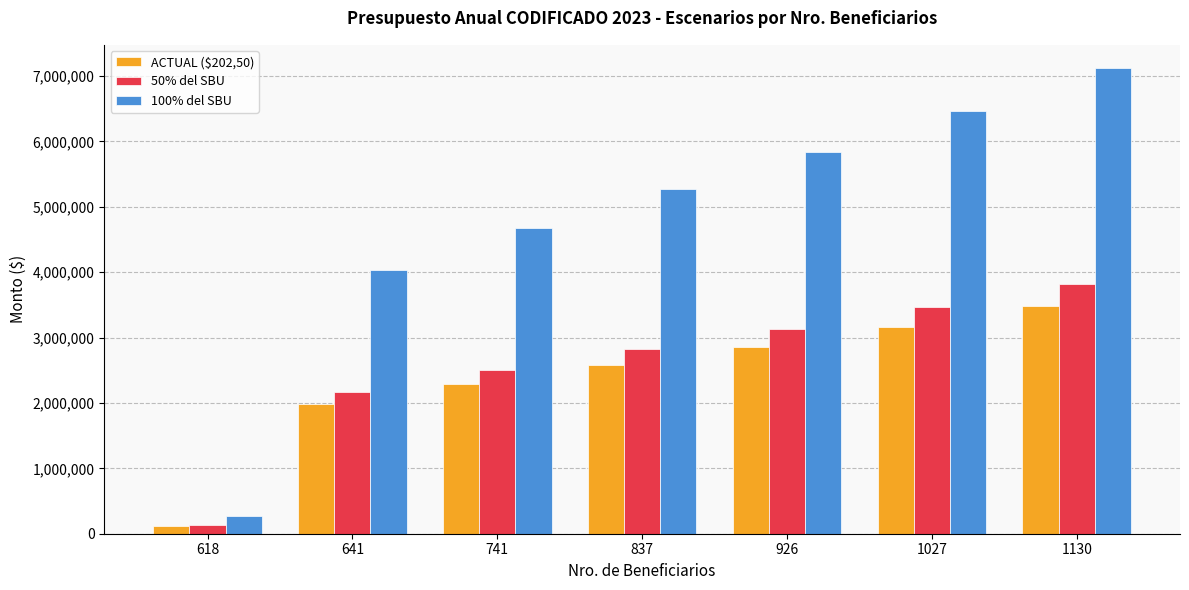

How many data points does each series have?

7